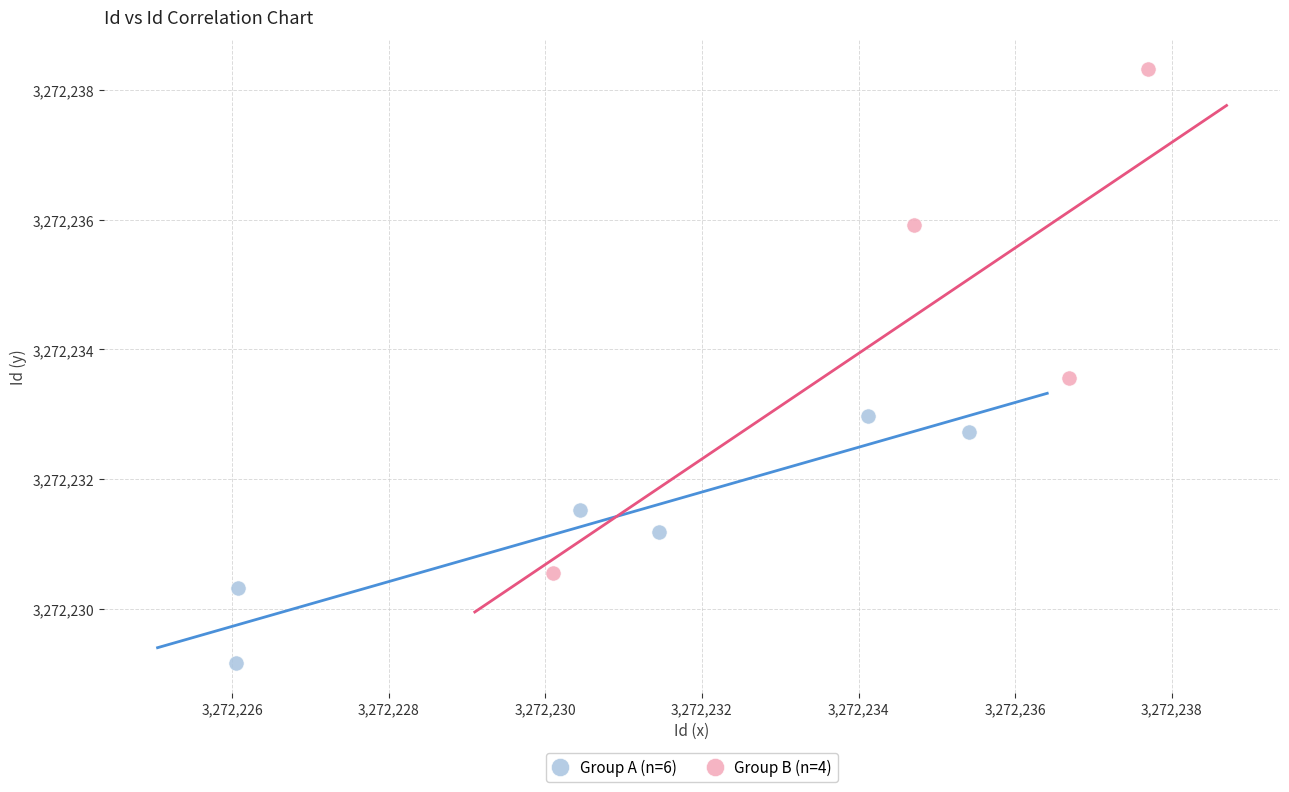

Which series contains the highest Y value?

Group B (n=4)